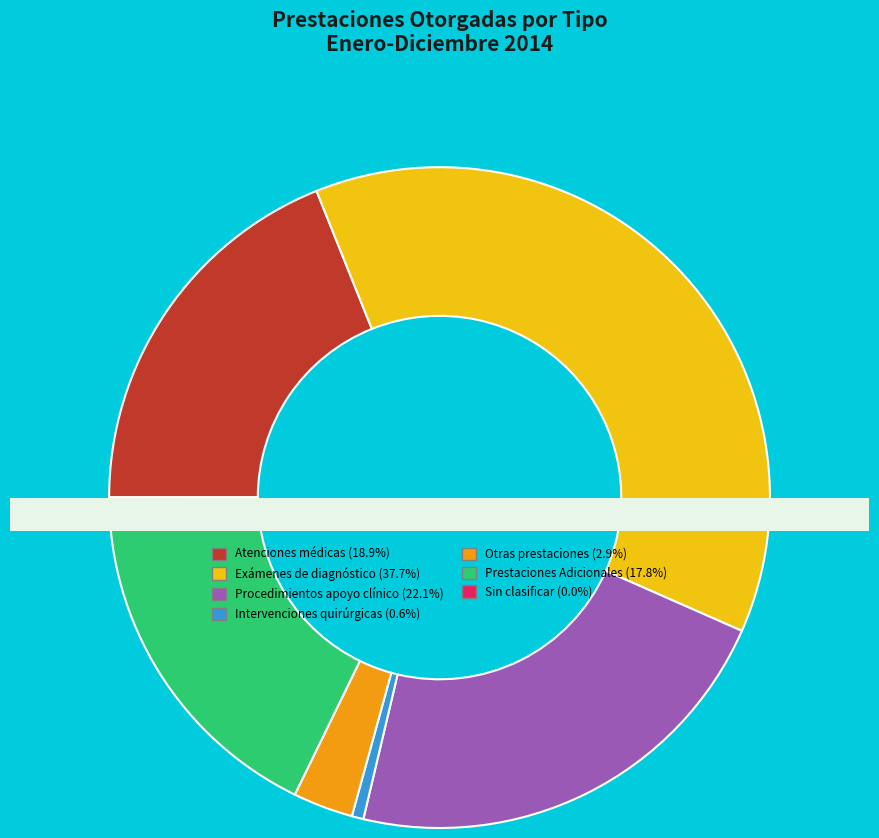

Is it true that Atenciones médicas is 19% of the pie?

True